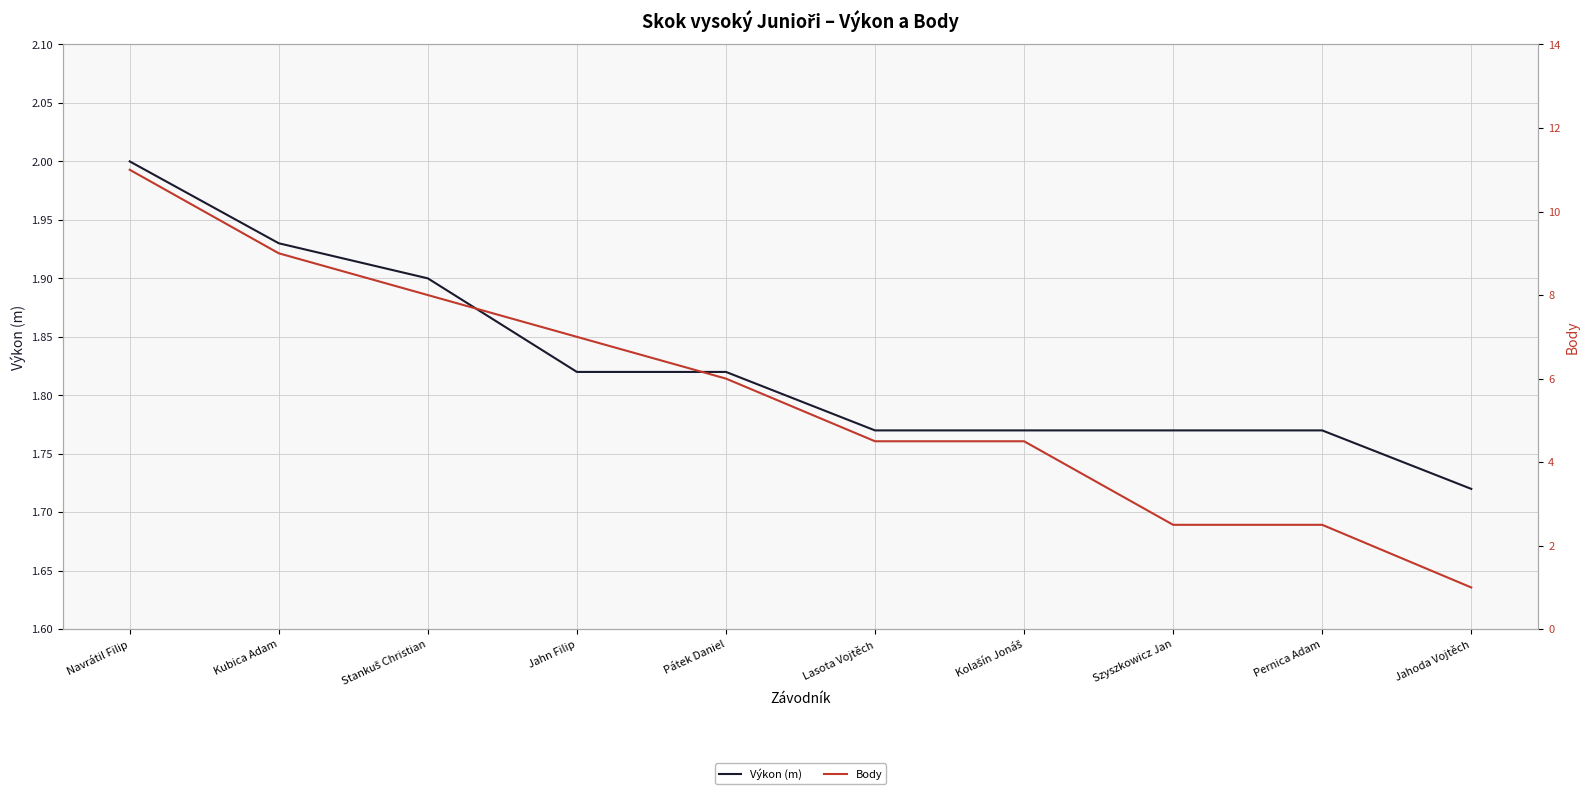

Which series has the largest total across all categories?

Body